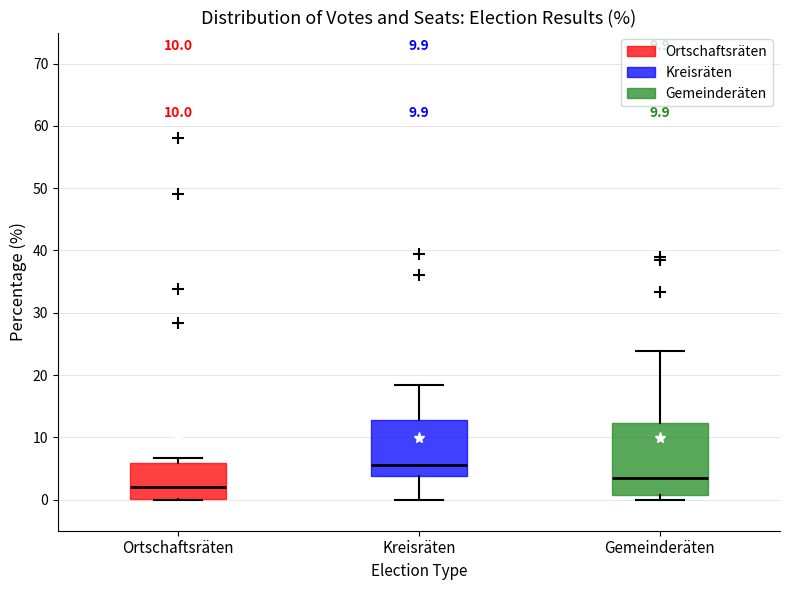

Comparing the boxes themselves (not the whiskers), which one is the tallest?

Gemeinderäten